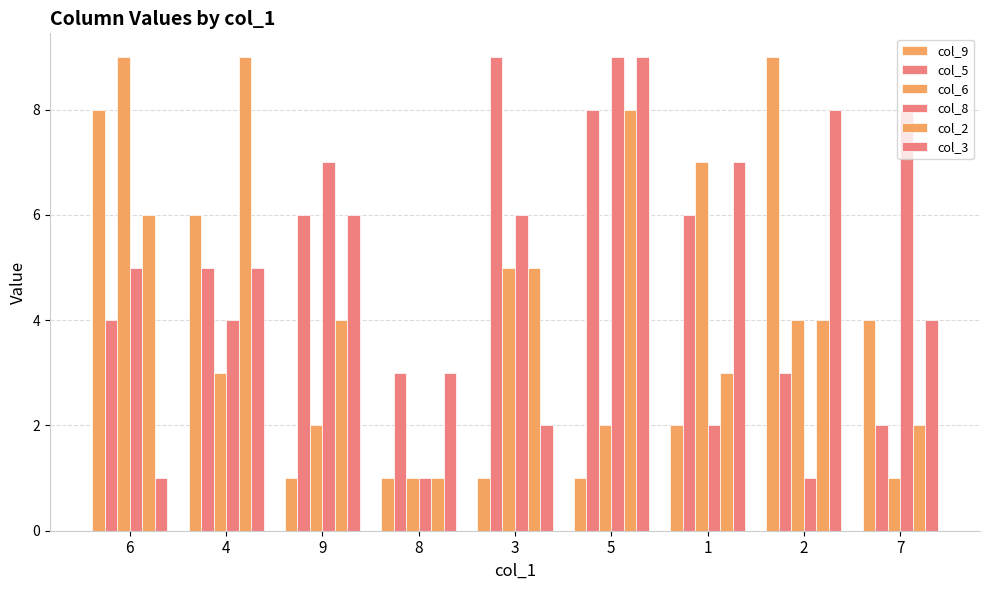

How many distinct data groups are displayed?

6